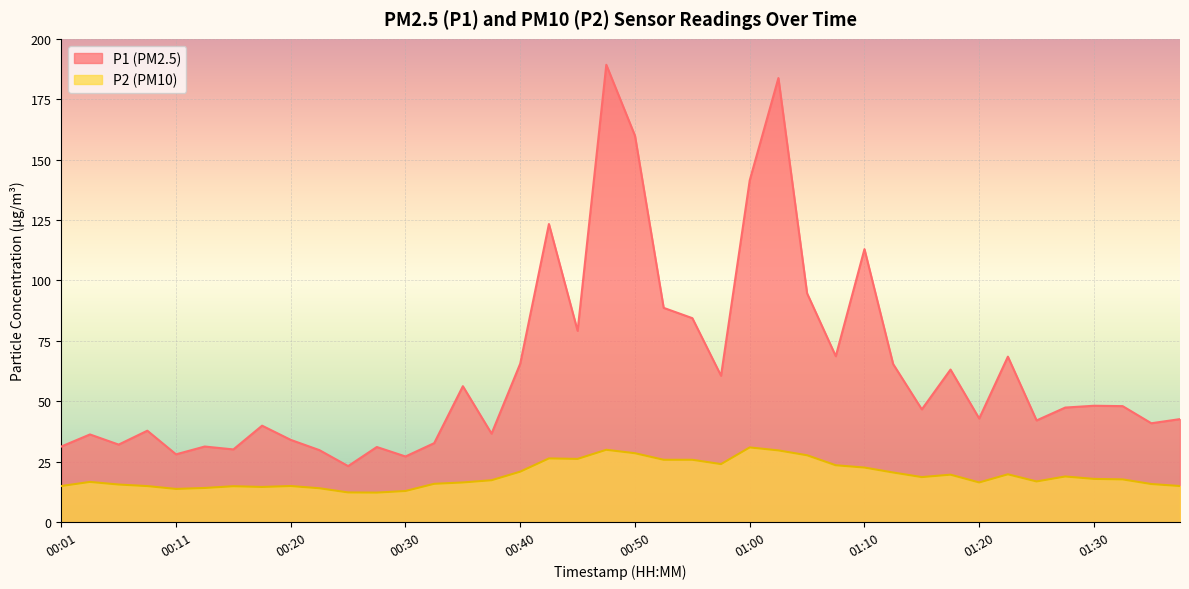

Where is P1 nearest to the value 106?

01:10